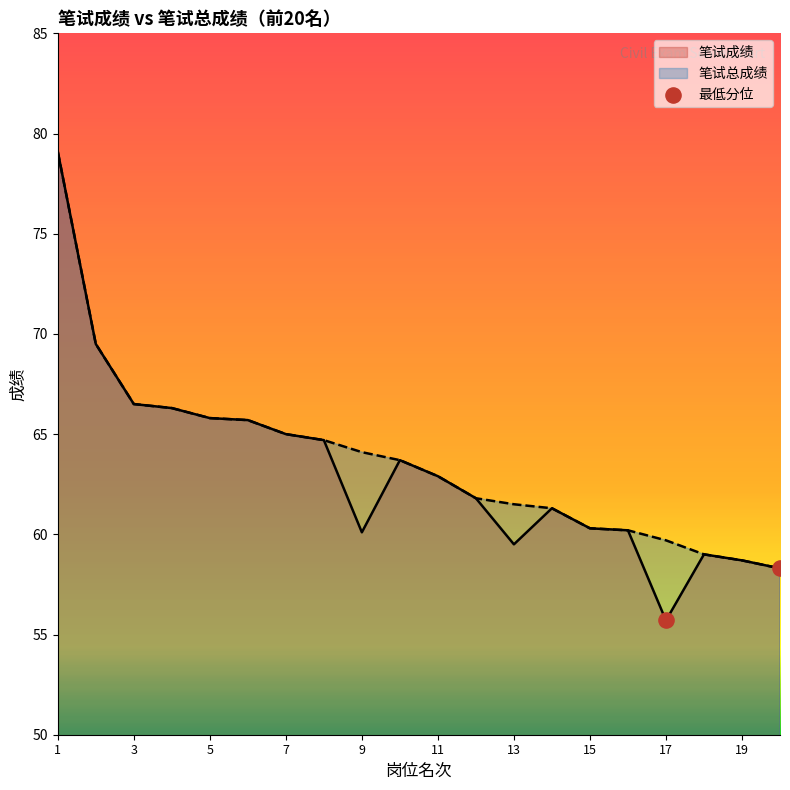

Which series has the widest spread of values?

笔试成绩